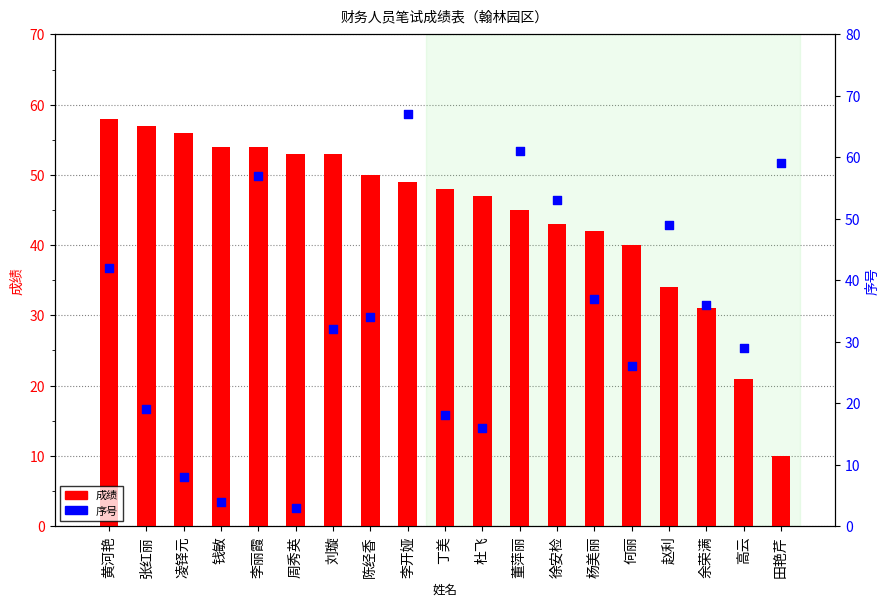

Which series has the largest Y range (max minus min)?

序号